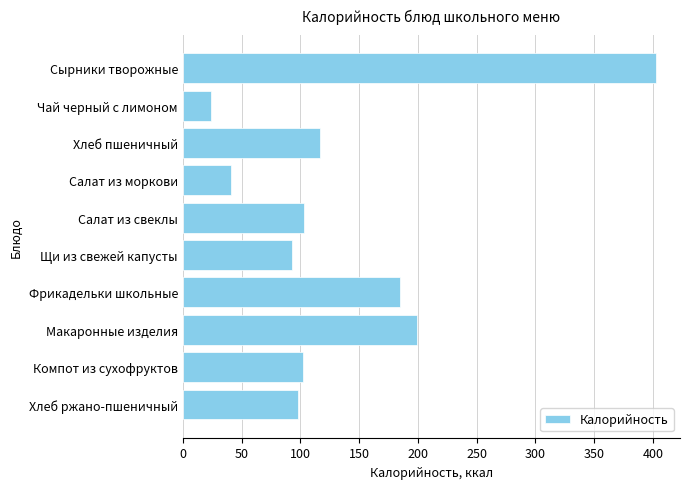

Between Сырники творожные and Салат из свеклы, which is larger?

Сырники творожные